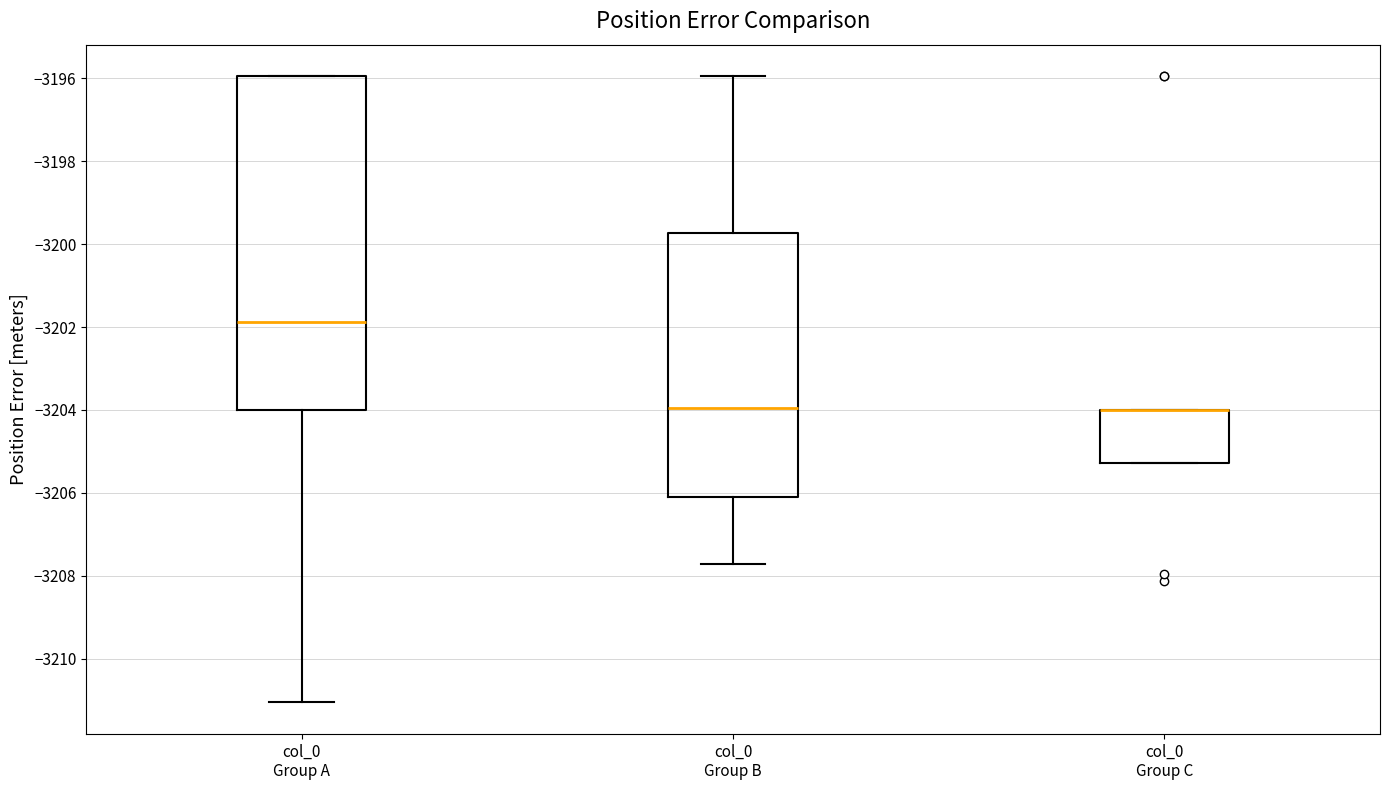

Reading left to right, transcribe this box plot: for each box, give where its median line is, the range the box spans, and where its two whiskers end, as read against the y-axis. The values are not printed on the chart, so give them approximately, as read against the axis.

col_0 Group A: median -3201.8, box -3204.0 to -3196.0, whiskers -3211.0 to -3196.0
col_0 Group B: median -3204.0, box -3206.2 to -3199.8, whiskers -3207.8 to -3196.0
col_0 Group C: median -3204.0 (drawn on the box's upper edge), box -3205.2 to -3204.0, whiskers -3205.2 to -3204.0